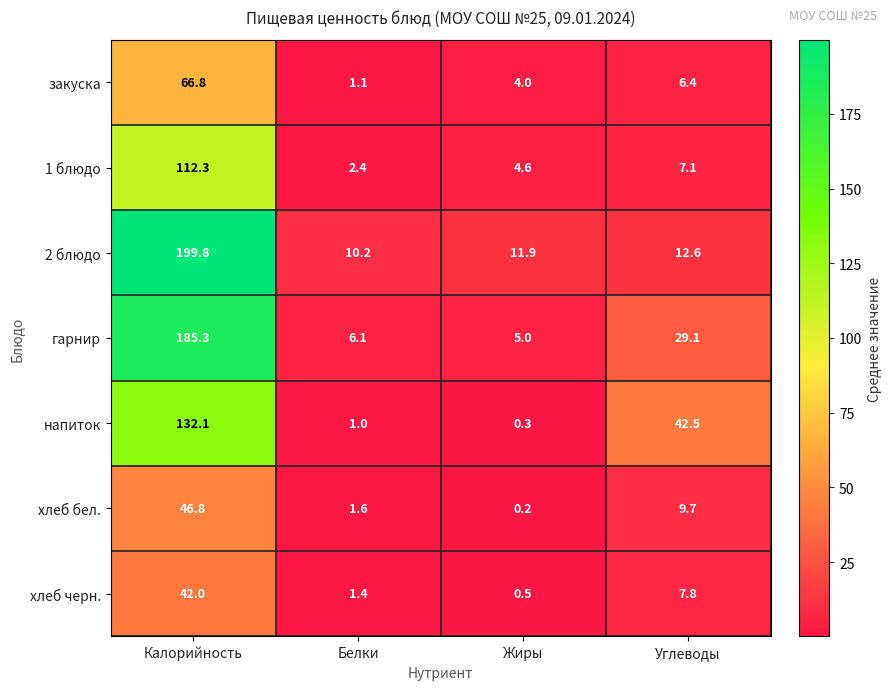

True or false: 1 блюдо has a value of 2.4 at Белки.

True